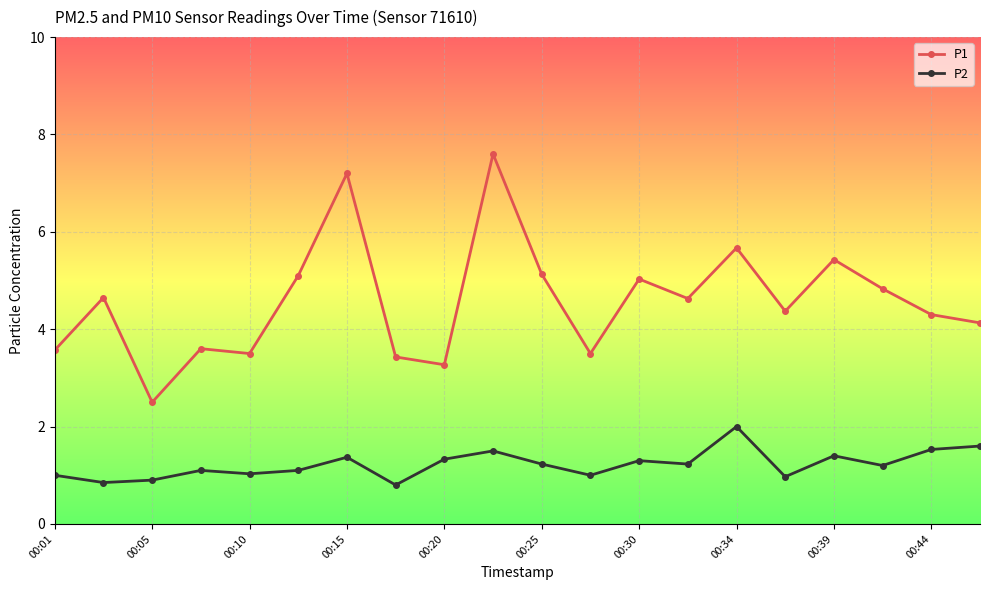

True or false: P1 has more than 0 points higher than both neighbors.

True